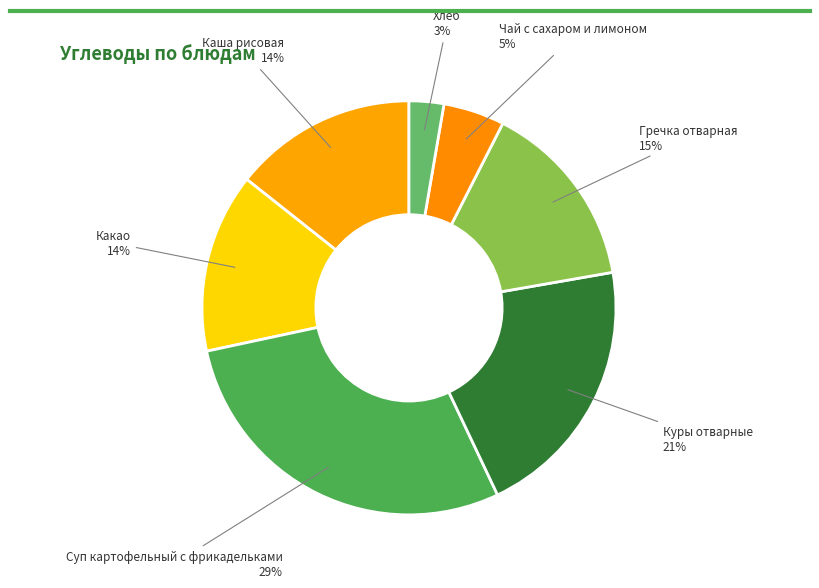

How many segments does this pie chart have?

7